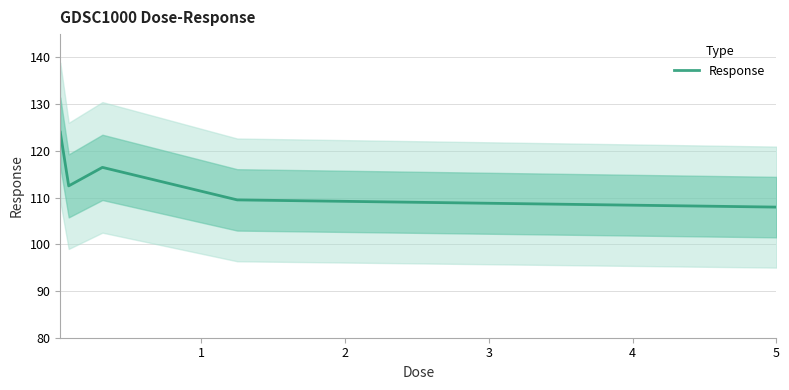

What is the sum of the values at 3 and 1?

222.0